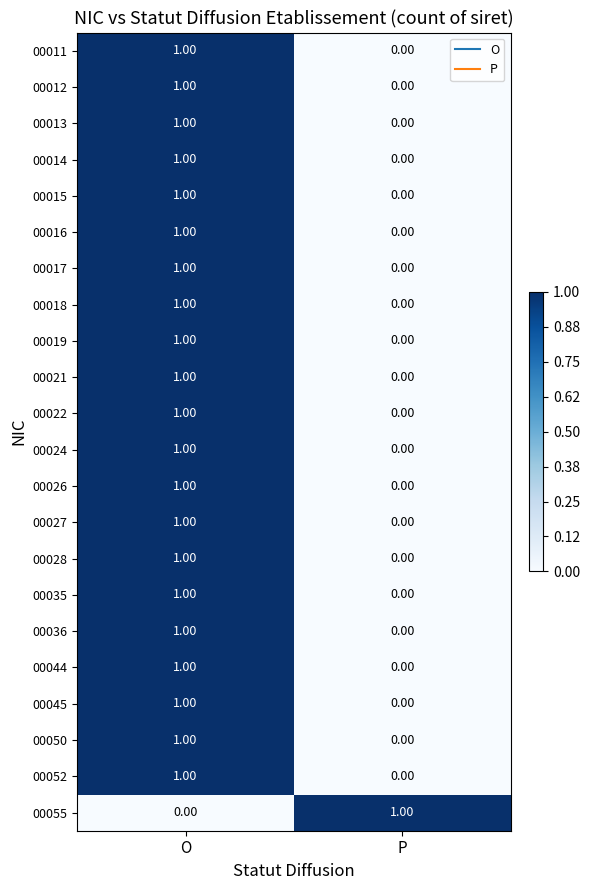

Where is 00013 nearest to the value 0?

P